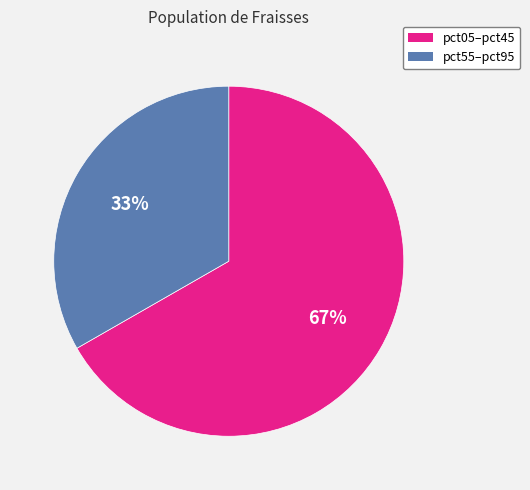

Is it true that pct05–pct45 is 67% of the pie?

True